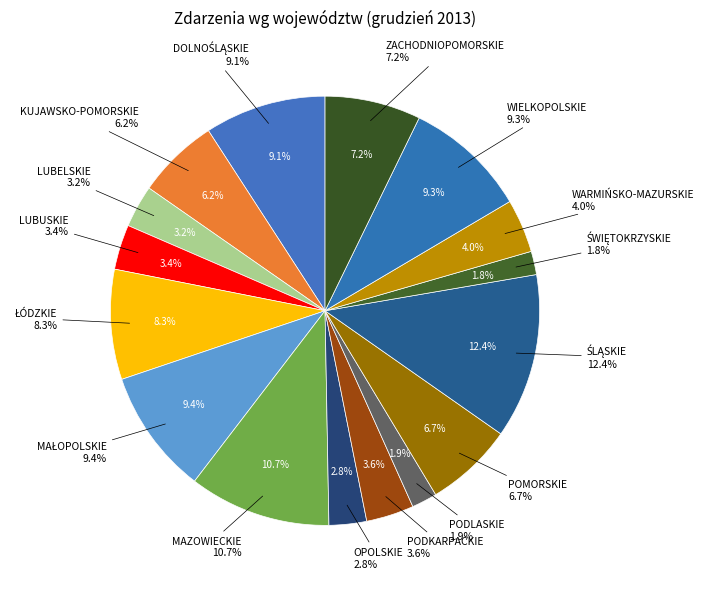

Does any single category account for the majority?

No